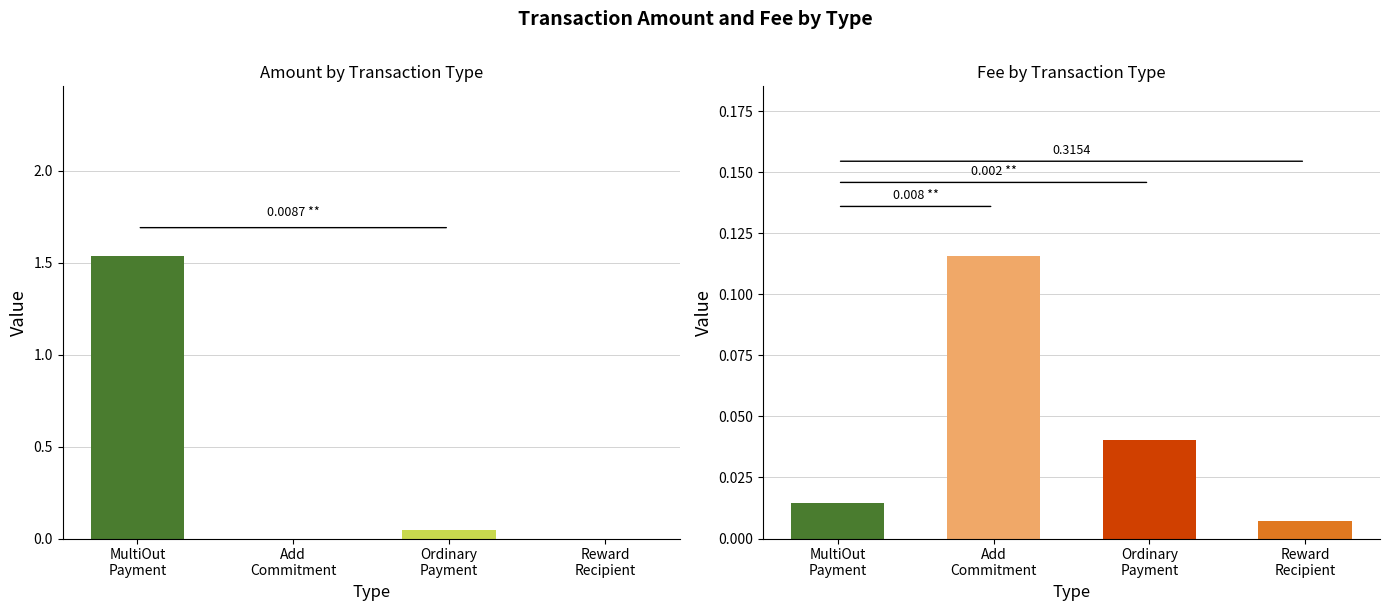

At MultiOut
Payment, list the series in order from smallest to largest.

Fee, Amount